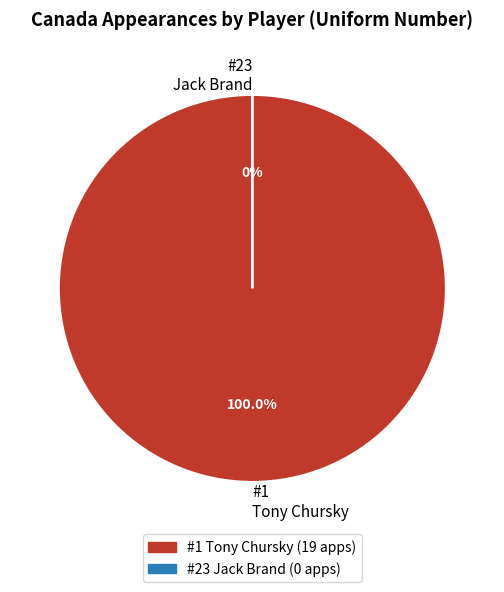

Which category accounts for the majority?

1